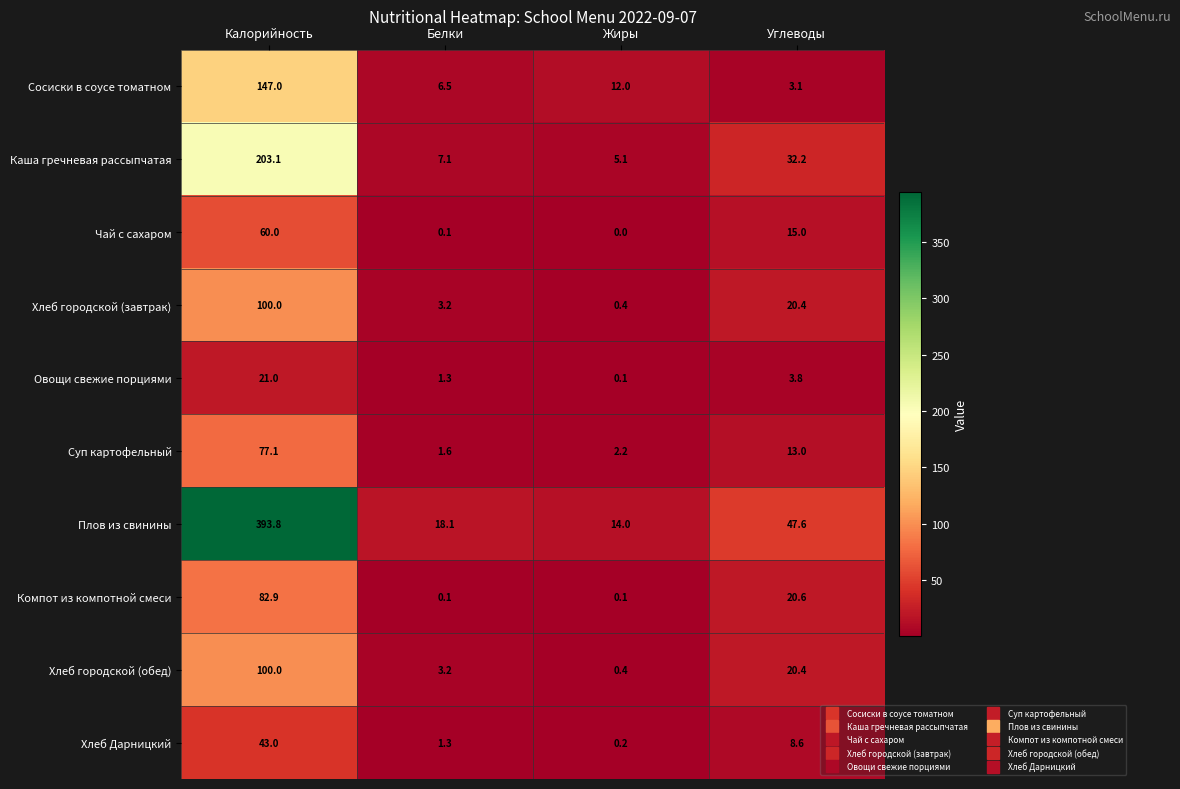

What is the total value across all series at Белки?

42.5